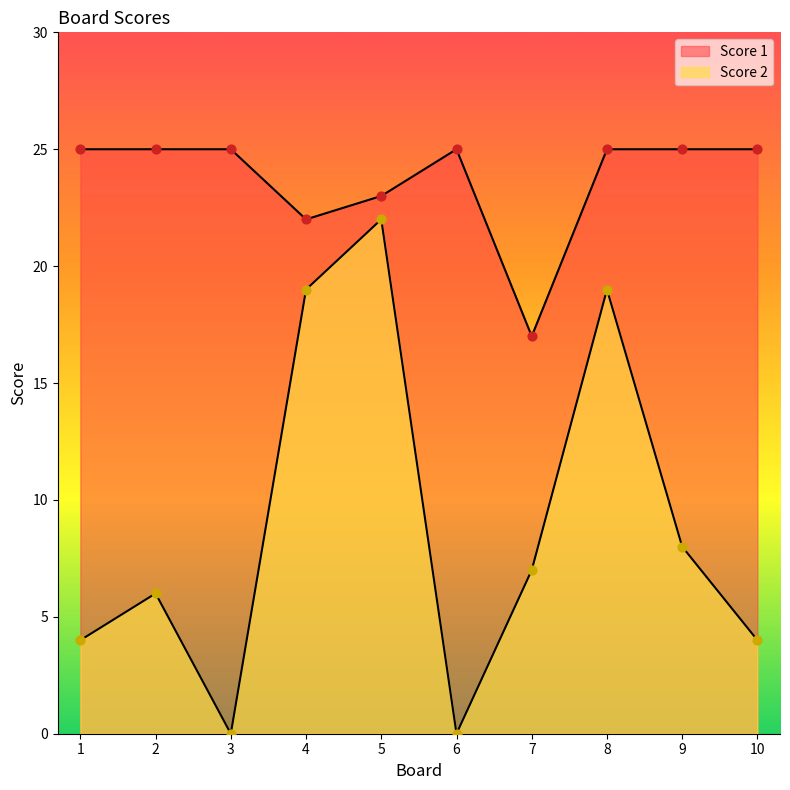

Which series has the largest Y range (max minus min)?

Score 2